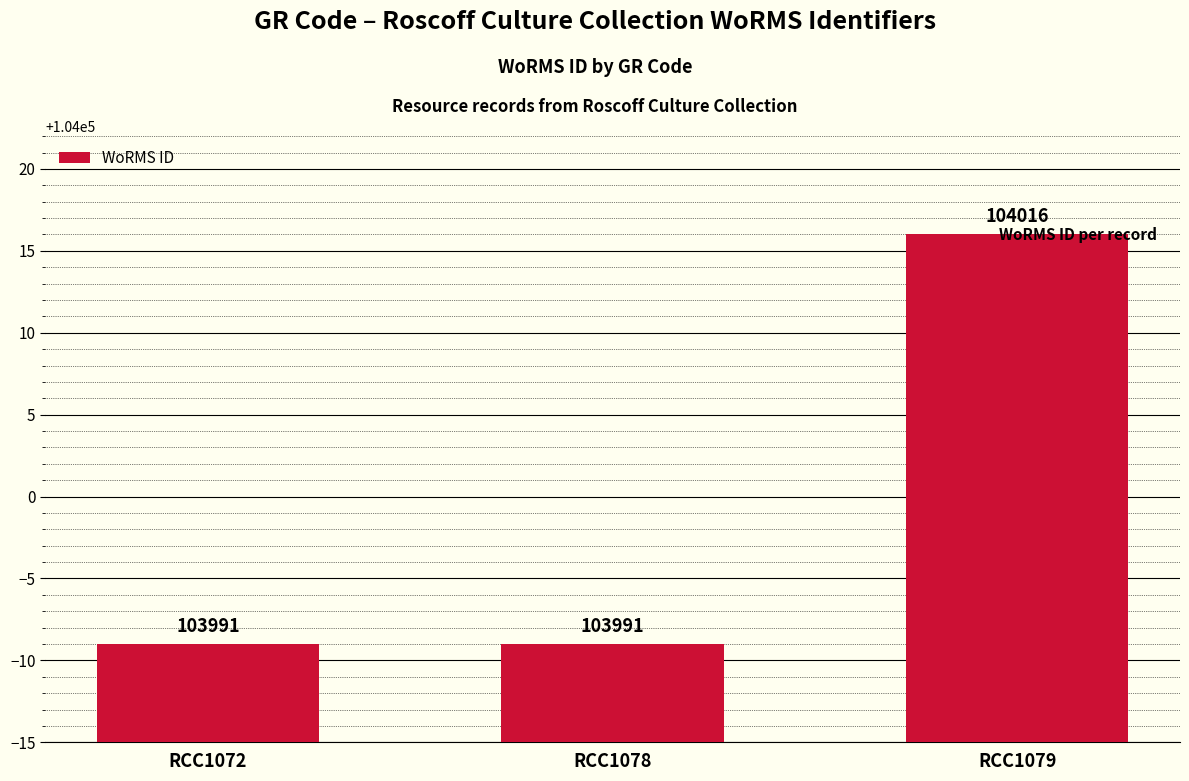

What is the change in value from RCC1078 to RCC1079?

+25